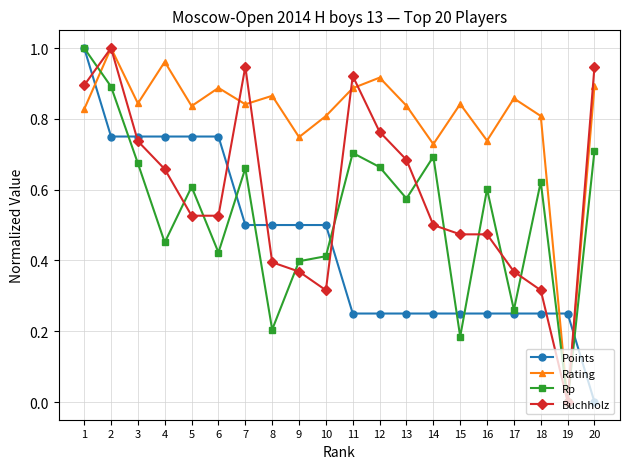

Rank the series by their average value, from lowest to highest.

Points, Rp, Buchholz, Rating